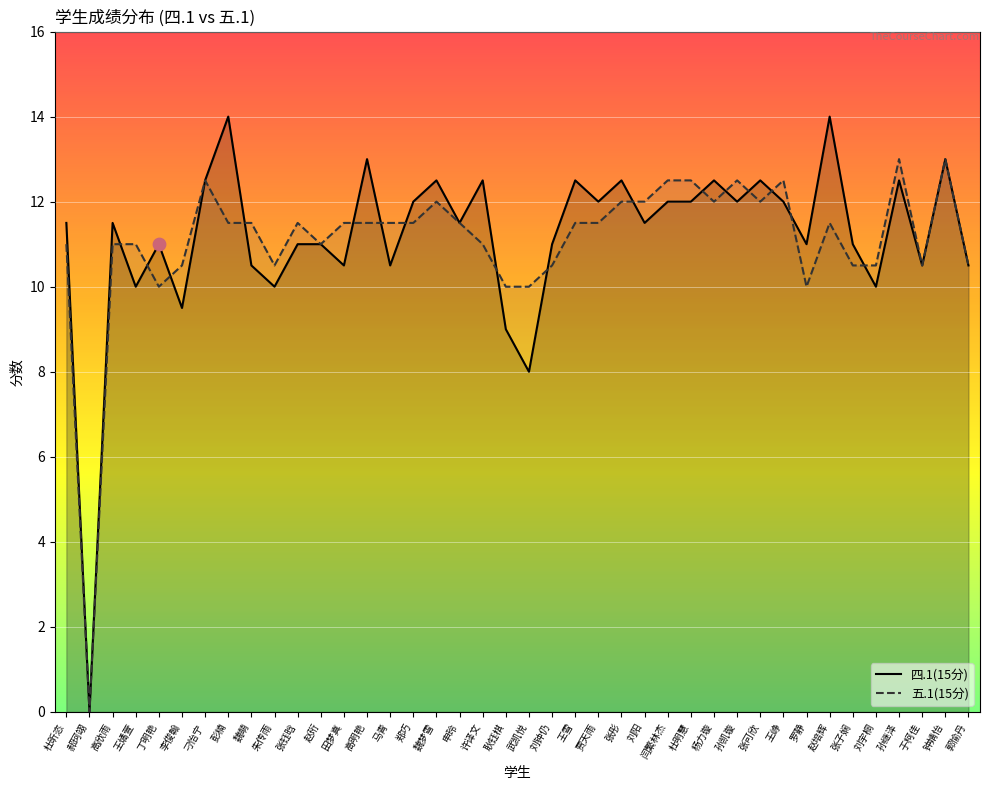

Is the value of 四.1(15分) at 赵培辉 greater than the value of 五.1(15分) at 李俊翰?

Yes